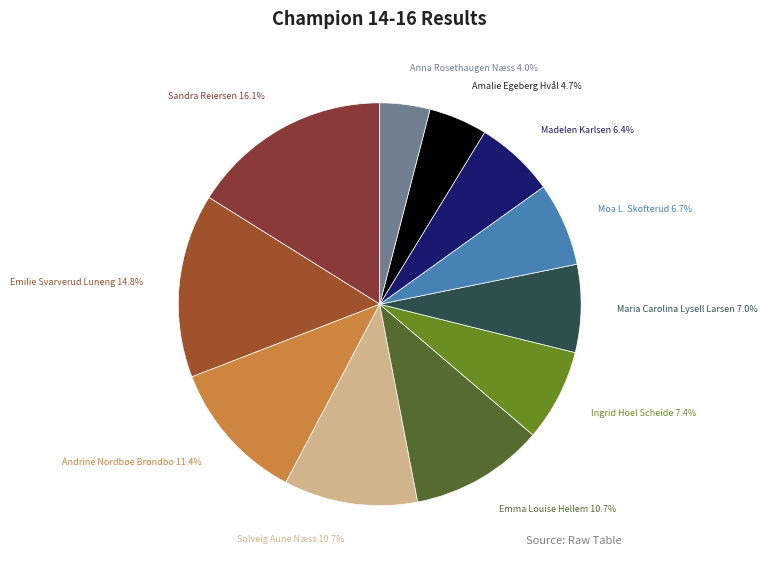

Does any single category account for the majority?

No